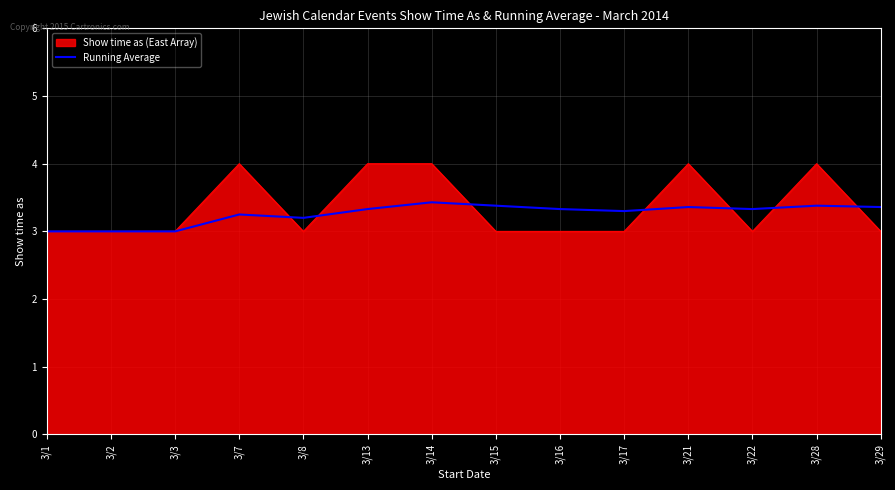

Is it true that Show time as (East Array) equals 4.0 at 3/14?

True